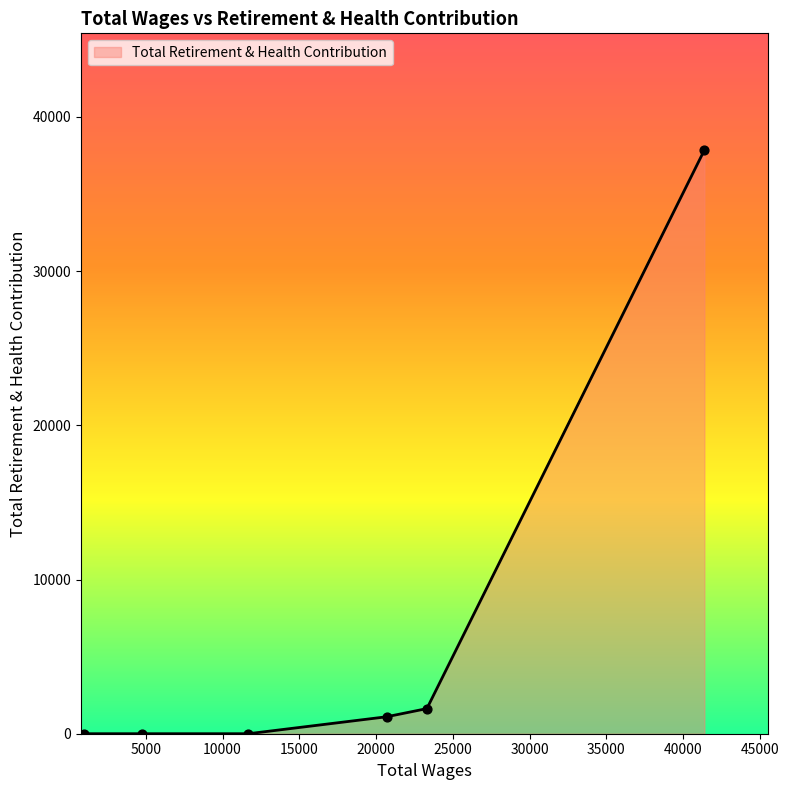

What is the sum of all values?

40582